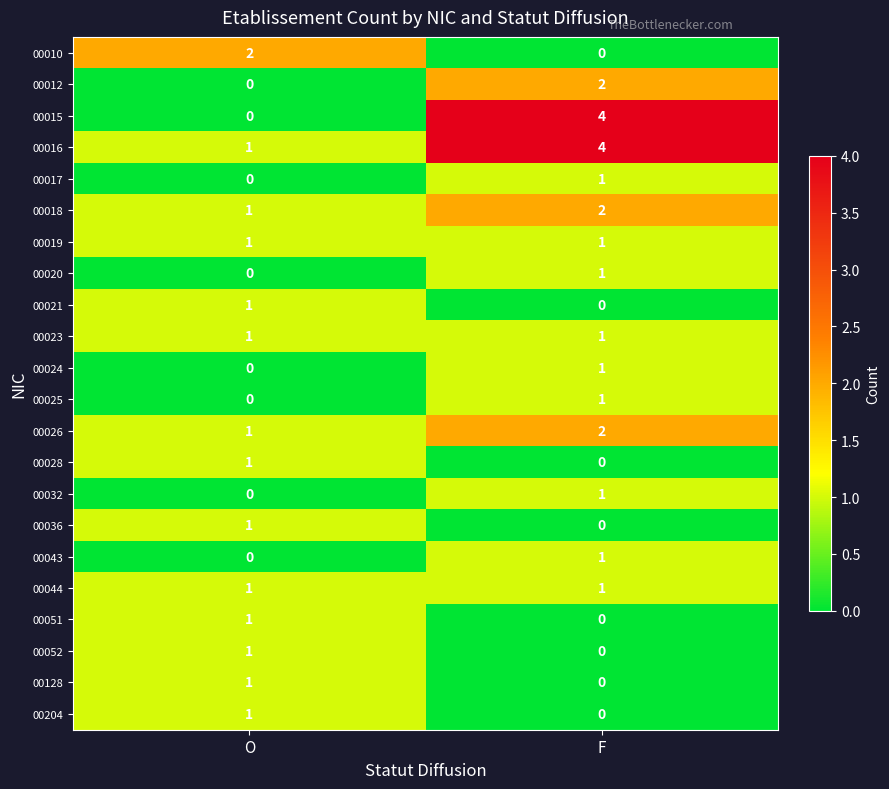

Rank the categories by 00020 value from highest to lowest.

F, O